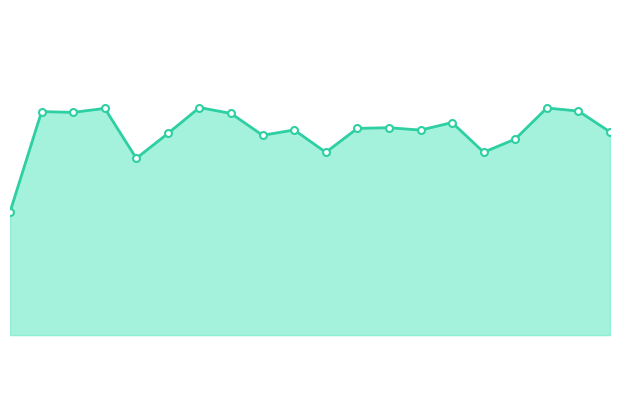

List the labels in order of value, largest first.

6, 17, 3, 18, 1, 2, 7, 14, 12, 11, 9, 13, 19, 5, 8, 16, 15, 10, 4, 0